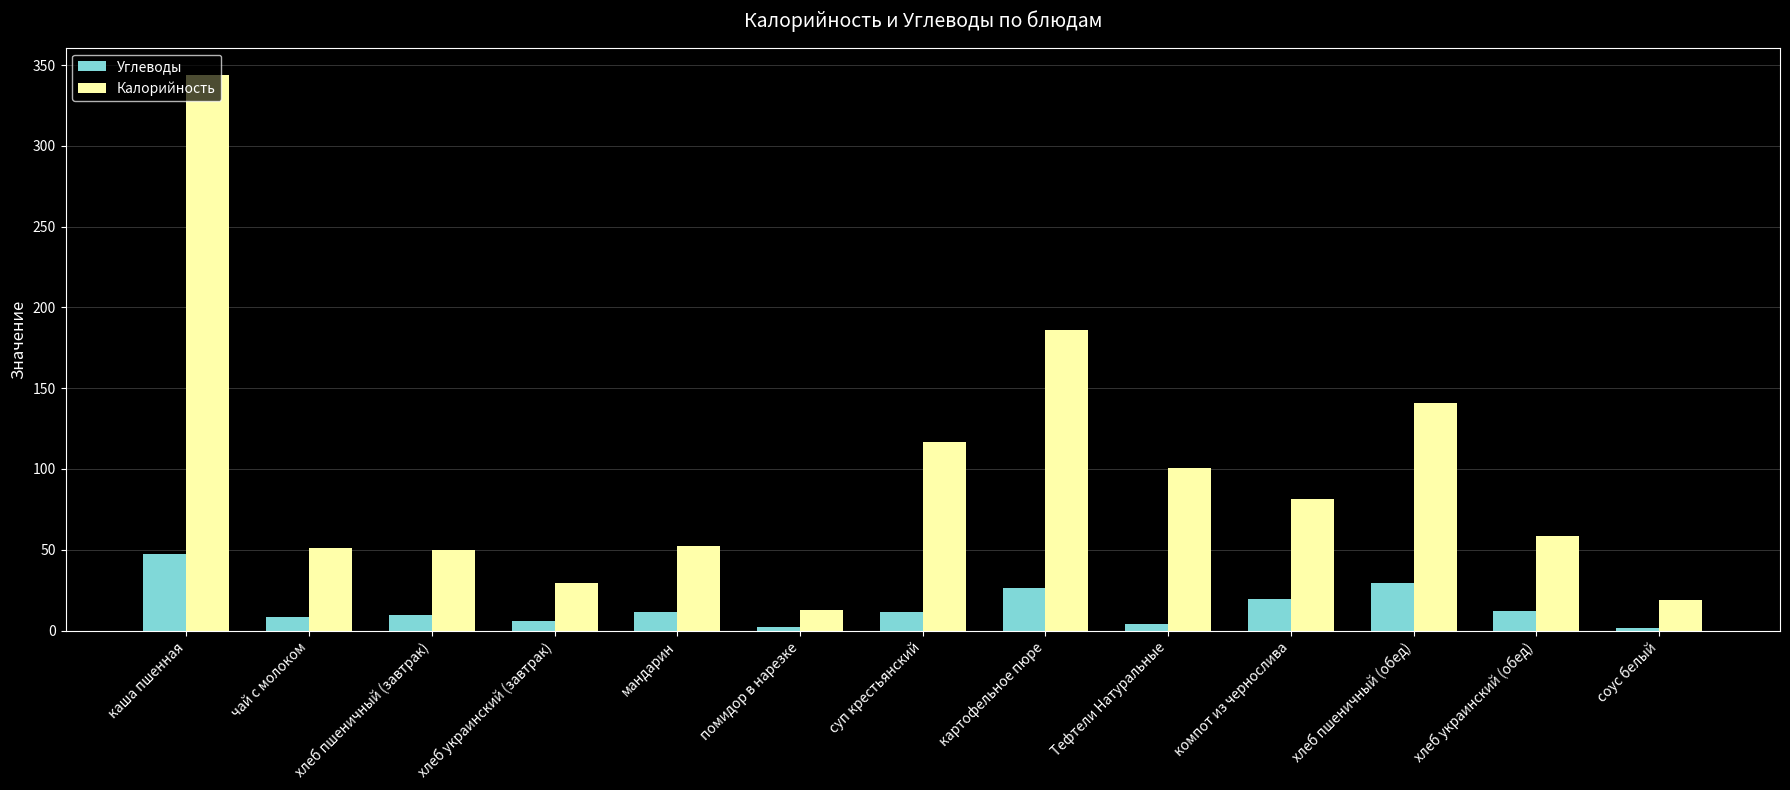

Where is Калорийность nearest to the value 178?

картофельное пюре